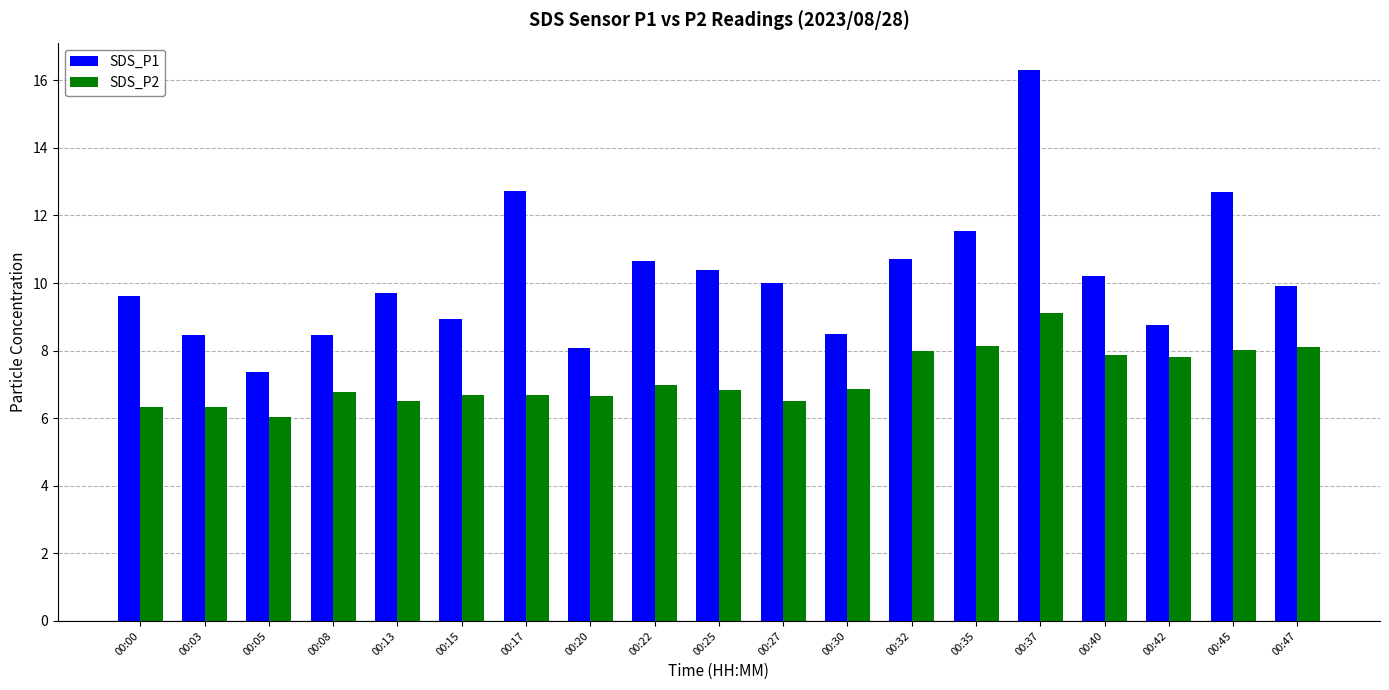

Rank the series by their average value, from lowest to highest.

SDS_P2, SDS_P1